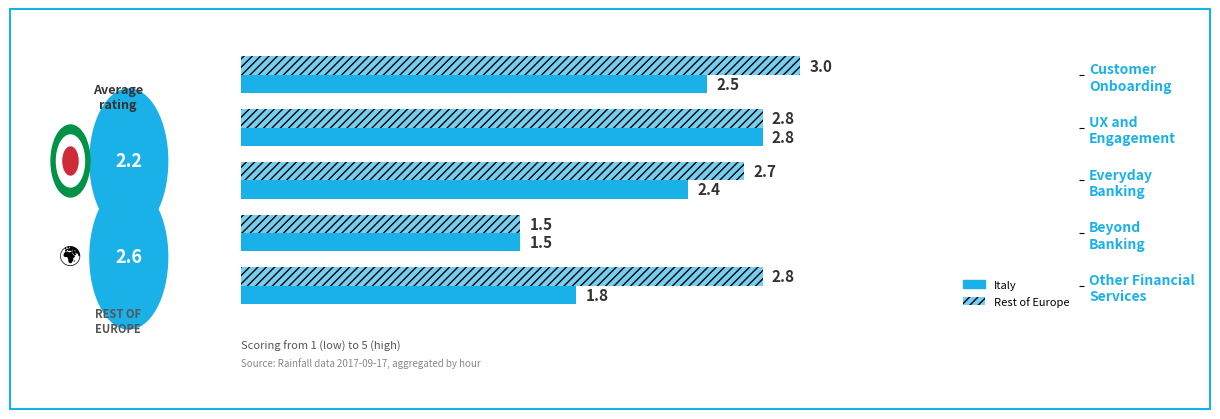

How many data points in Rest of Europe are above 2?

4